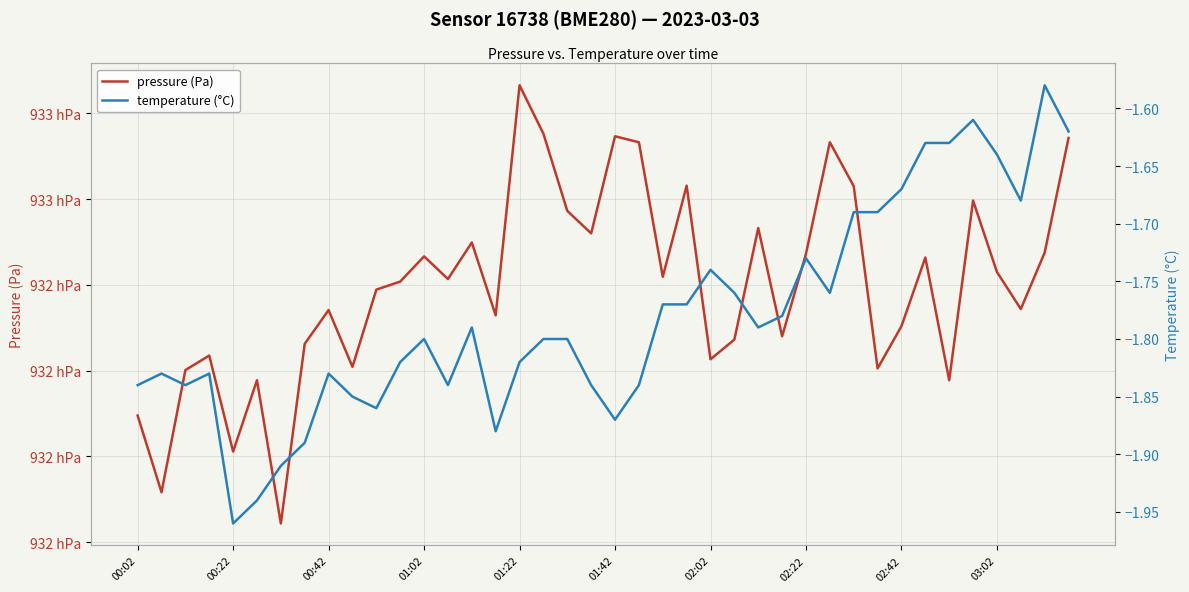

At which category is the sum across all series the highest?

01:22